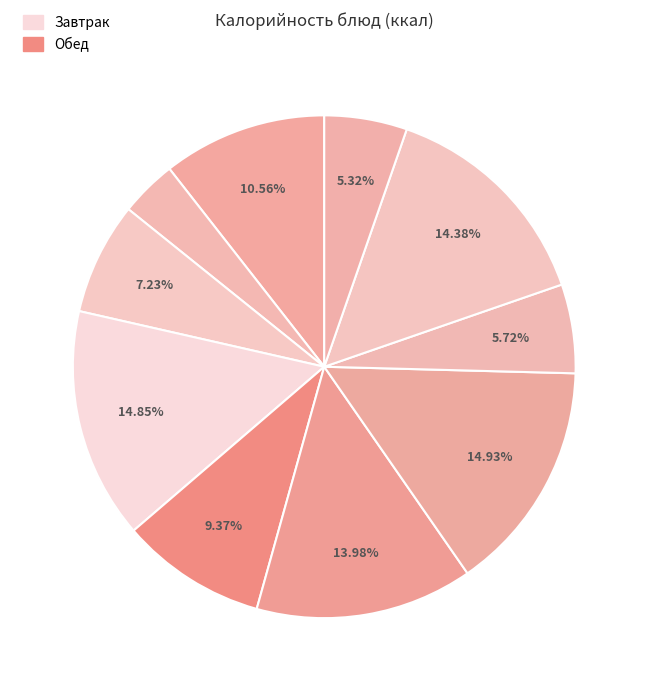

How many slices are in this pie chart?

10